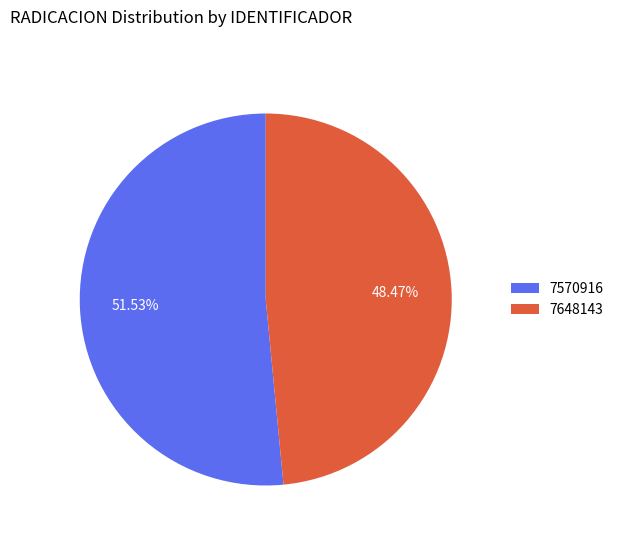

Count the number of slices in the pie.

2